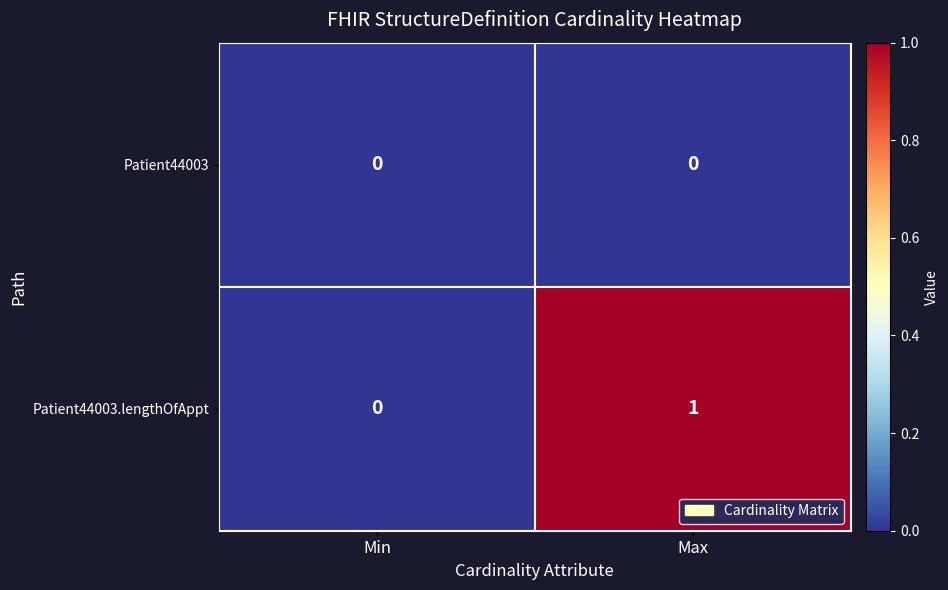

Count the number of categories in the chart.

2